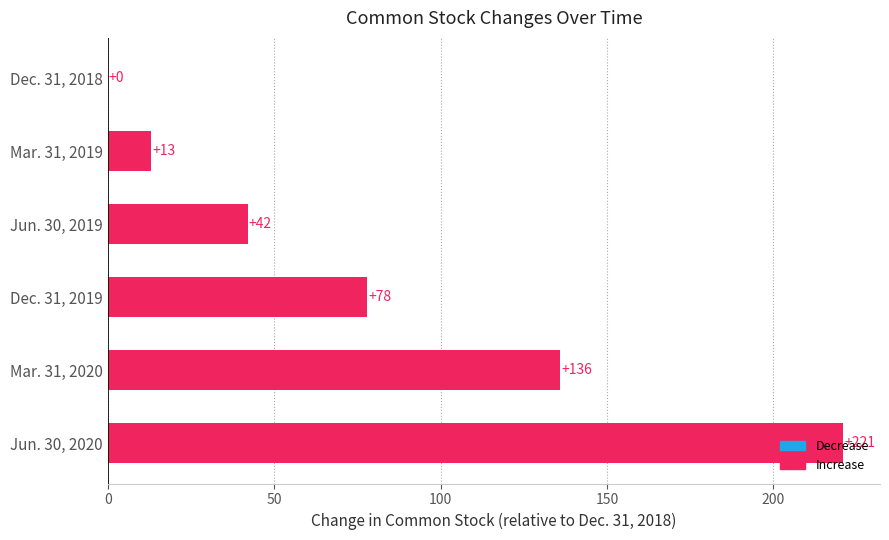

The value at Jun. 30, 2020 is 221. True or false?

True